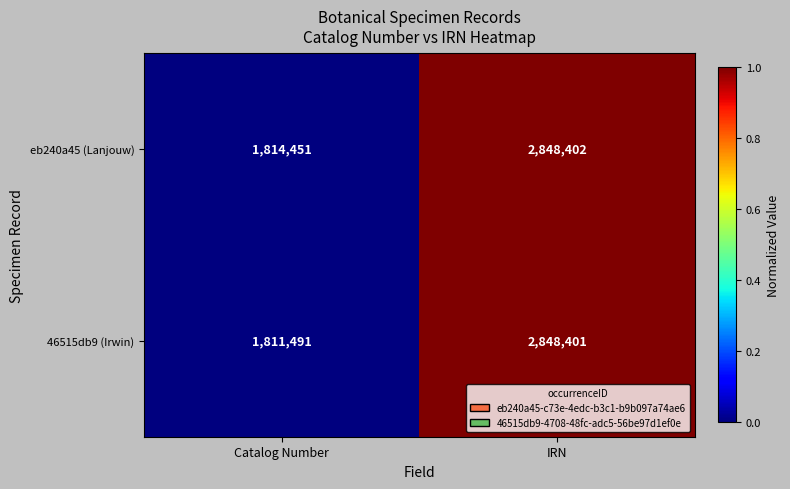

What is the difference between the 46515db9 (Irwin) values at Catalog Number and IRN?

1036910